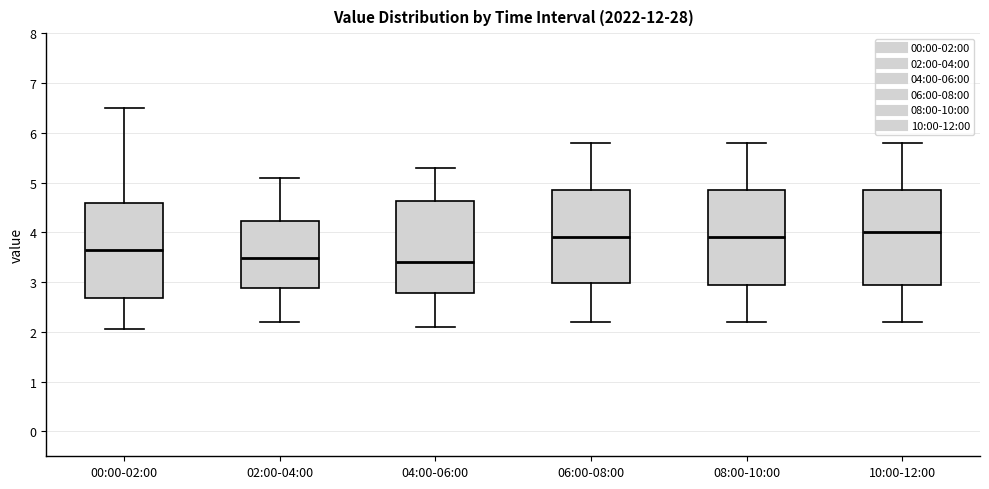

Where is the lower edge of the box for 10:00-12:00 on the y-axis? The values are not printed on the chart, so give them approximately, as read against the axis.

3.0